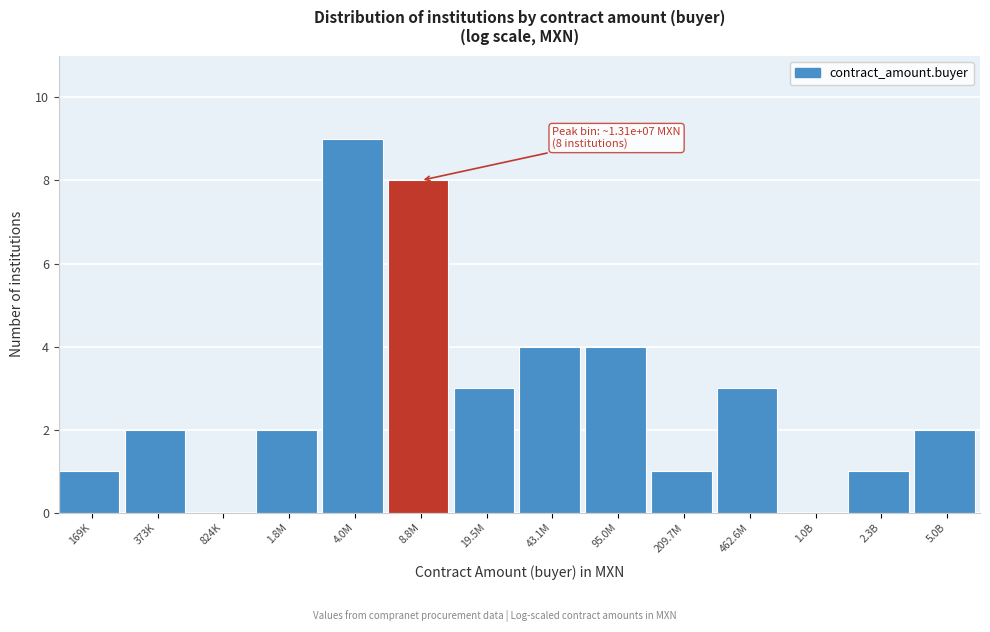

Reading left to right, extract all data points from this chart.

169K=1	373K=2	824K=0	1.8M=2	4.0M=9	8.8M=8	19.5M=3	43.1M=4	95.0M=4	209.7M=1	462.6M=3	1.0B=0	2.3B=1	5.0B=2